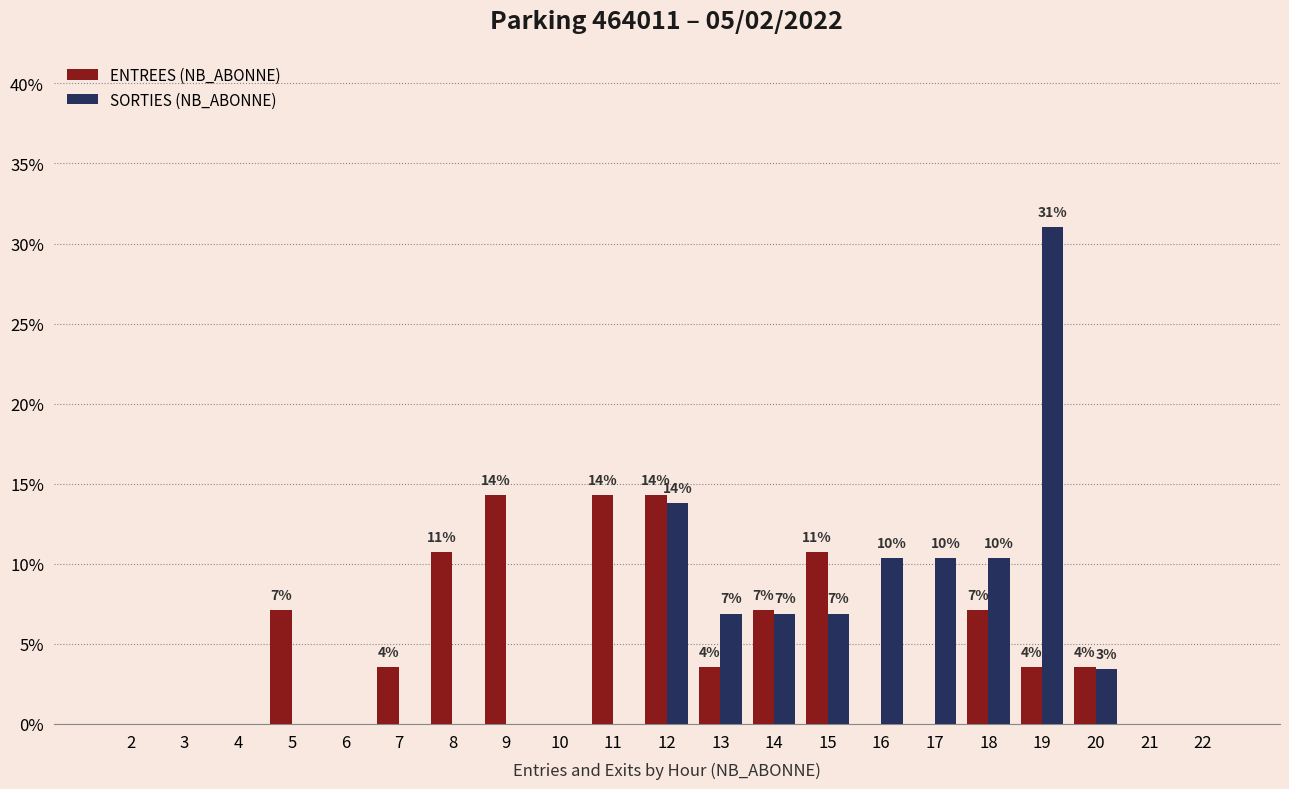

Are the bars horizontal?

No